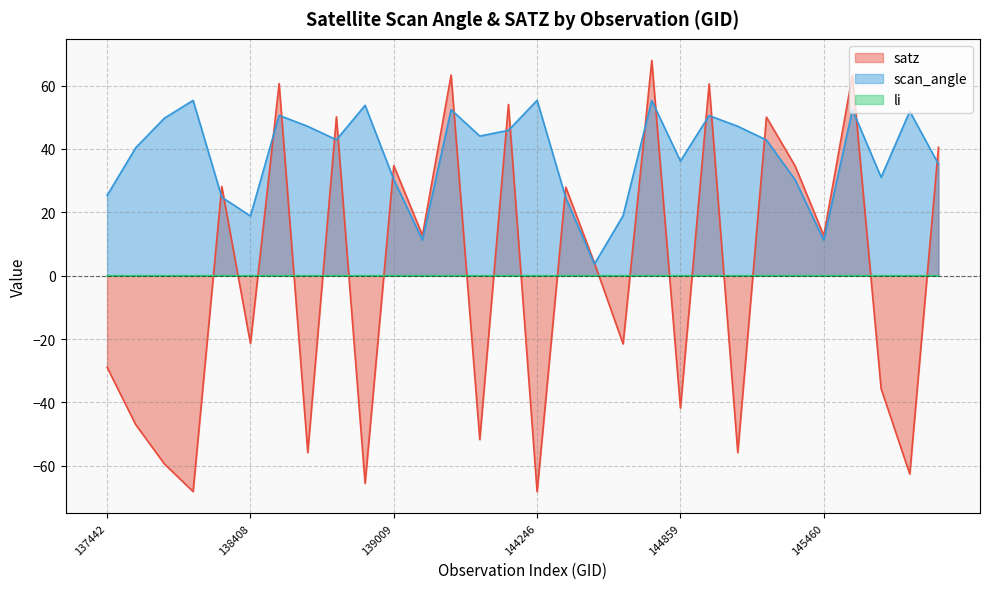

What is the total value across all series at 145054?

-8.7